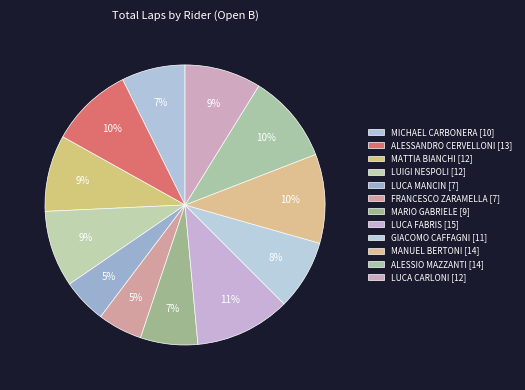

How many slices are in this pie chart?

12